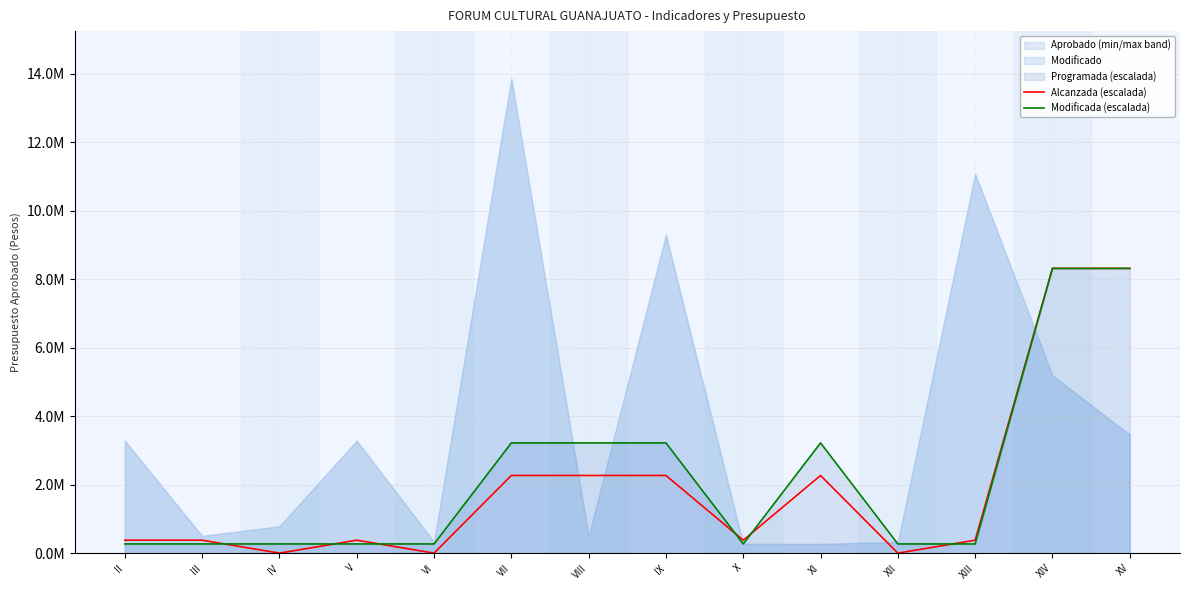

List the labels in order of Alcanzada (escalada) value, largest first.

XIV, XV, VII, VIII, IX, XI, II, III, V, X, XIII, IV, VI, XII